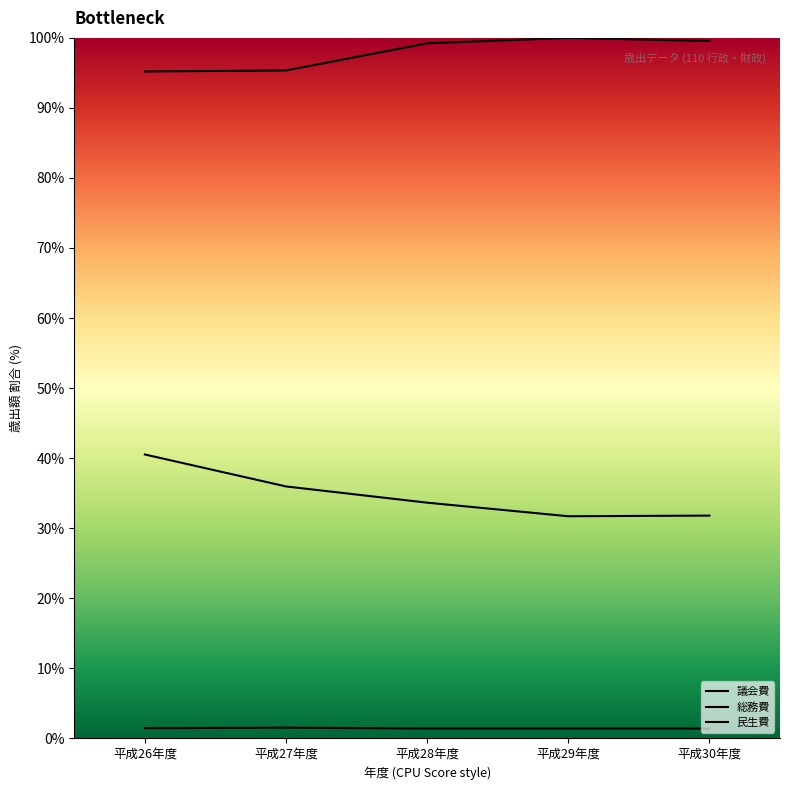

Does the chart display data point markers on the line(s)?

No